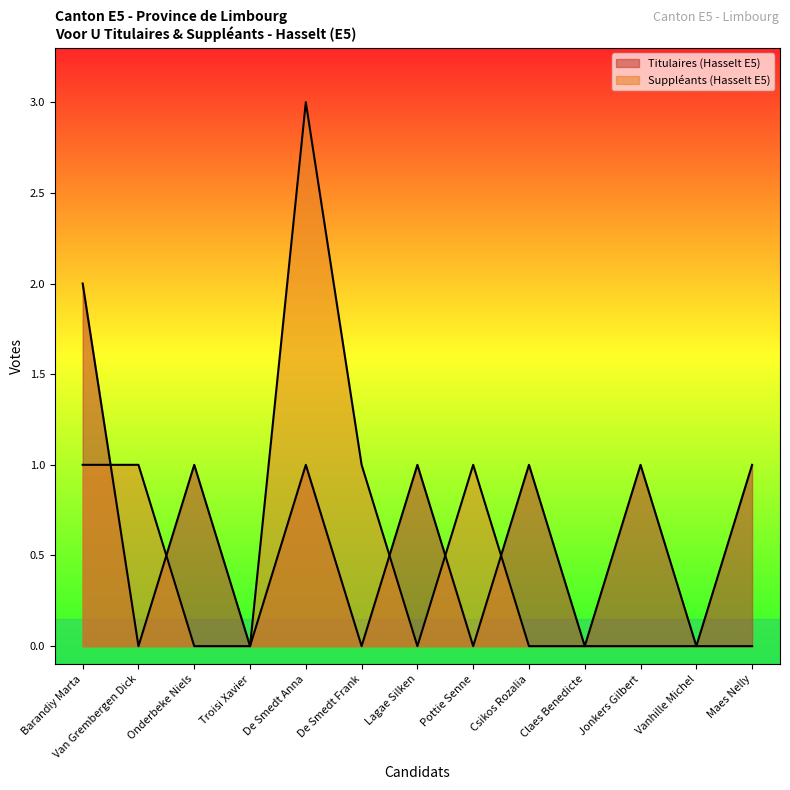

Does the chart have visible grid lines?

No